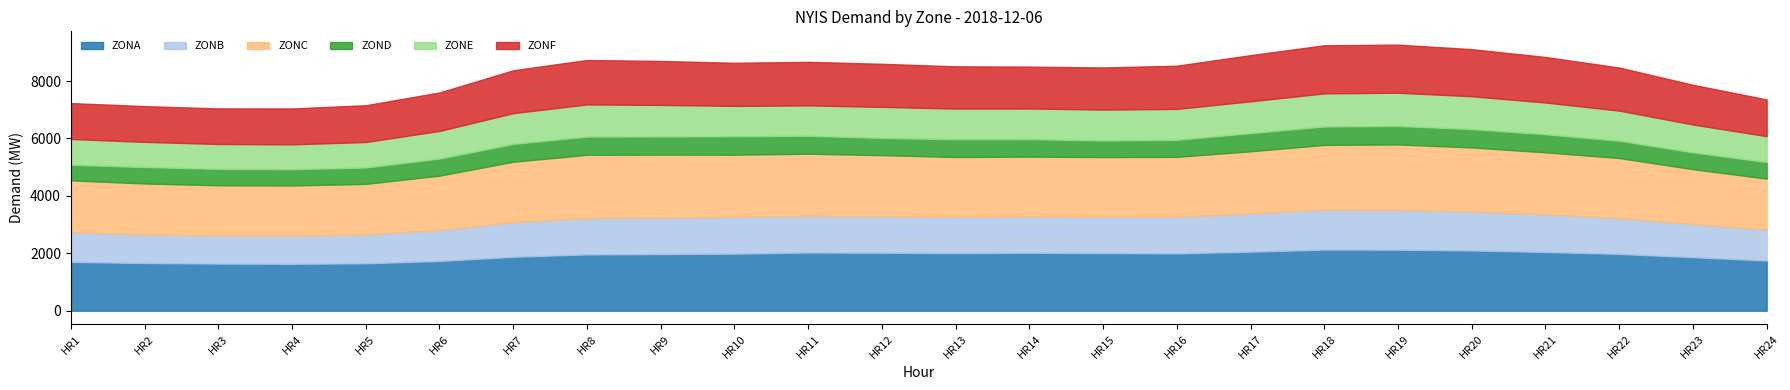

Which series has the largest total across all categories?

ZONC